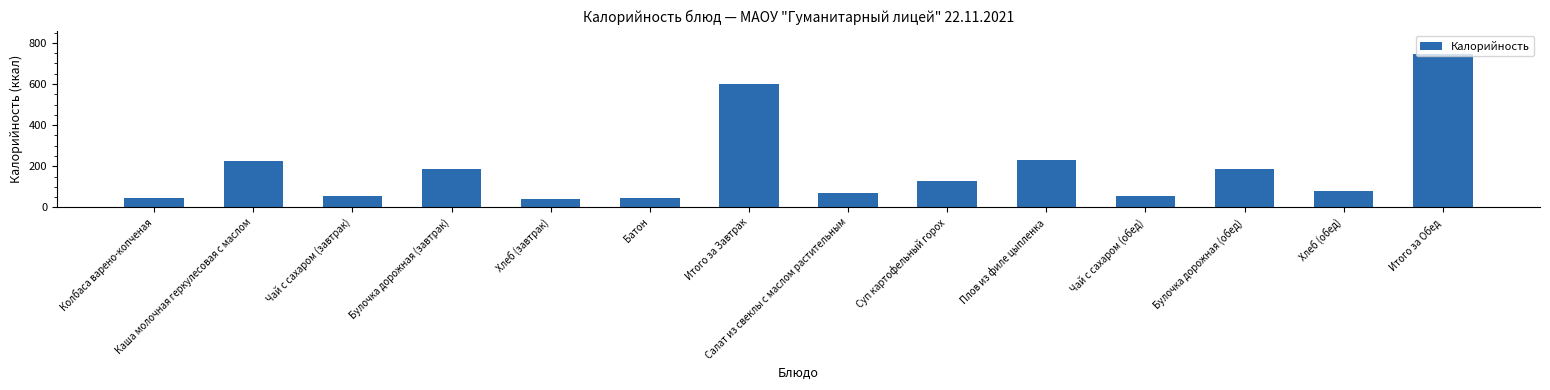

How many data points are less than 126?

7